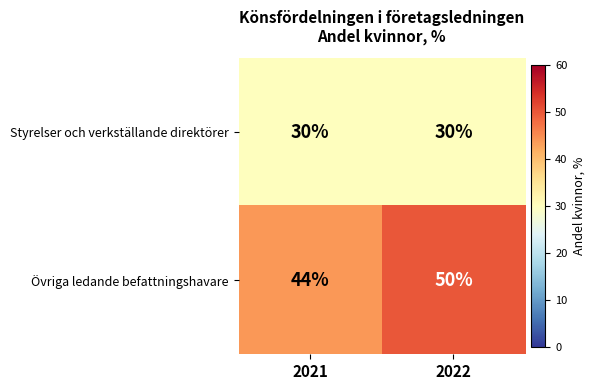

List the series in order of their peak value, lowest first.

Styrelser och verkställande direktörer, Övriga ledande befattningshavare